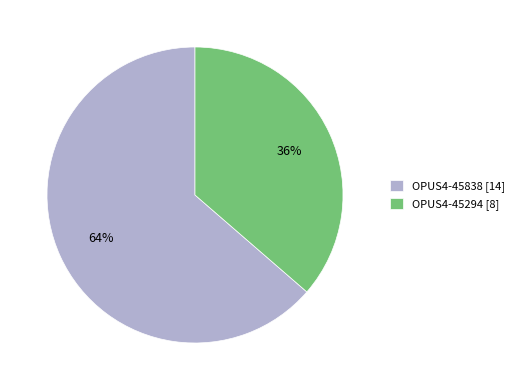

What is the majority slice?

OPUS4-45838